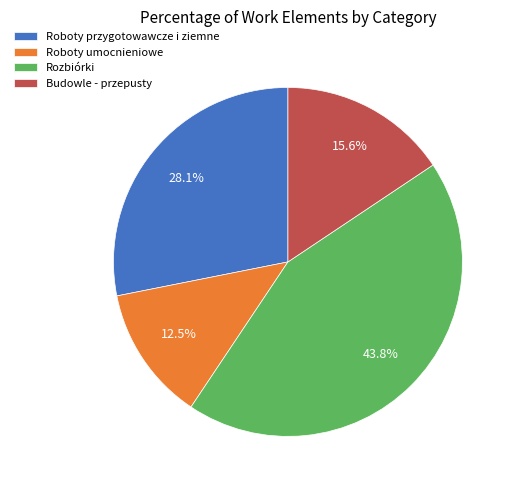

What is the ratio of the value at Roboty umocnieniowe to the value at Rozbiórki?

0.3